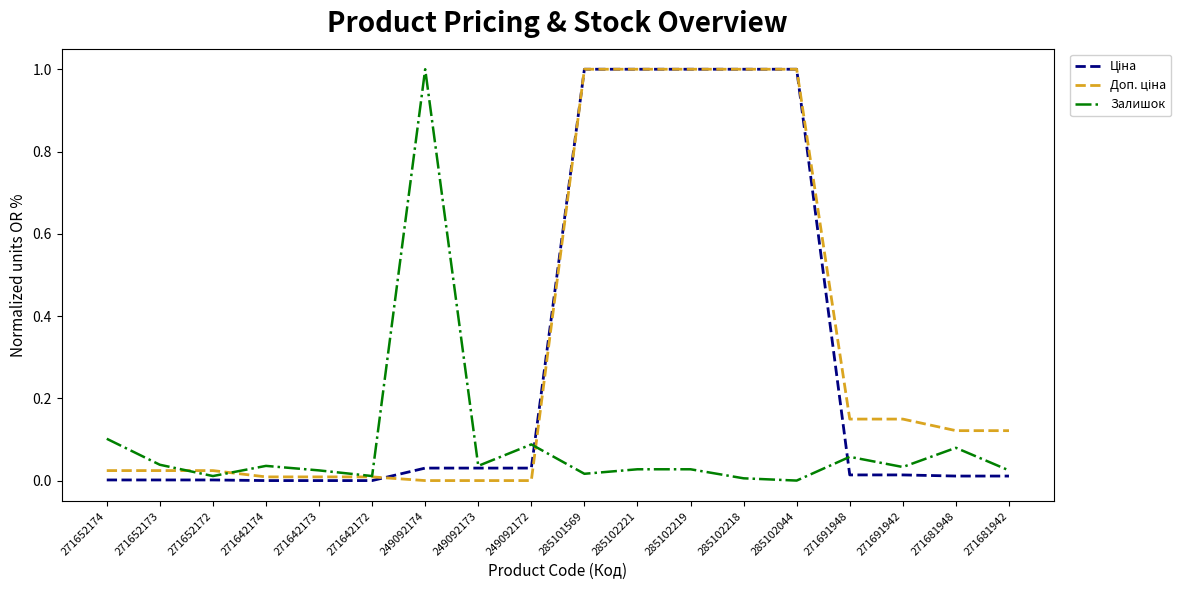

Is it true that Залишок equals 0.1 at 249092173?

False